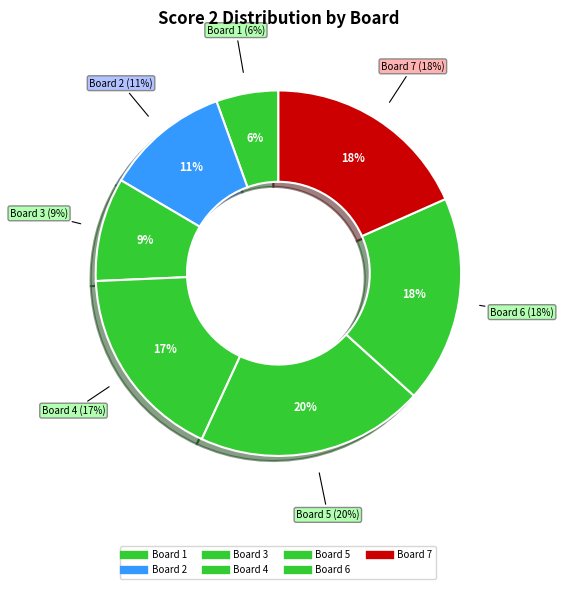

Does any single category account for the majority?

No